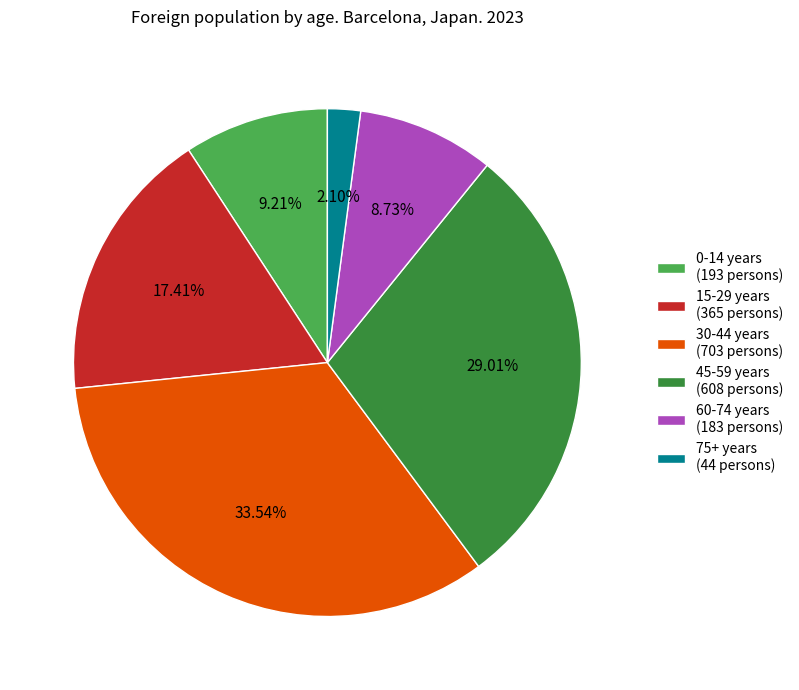

What is the ratio of the value at 60-74 years (183 persons) to the value at 15-29 years (365 persons)?

0.5